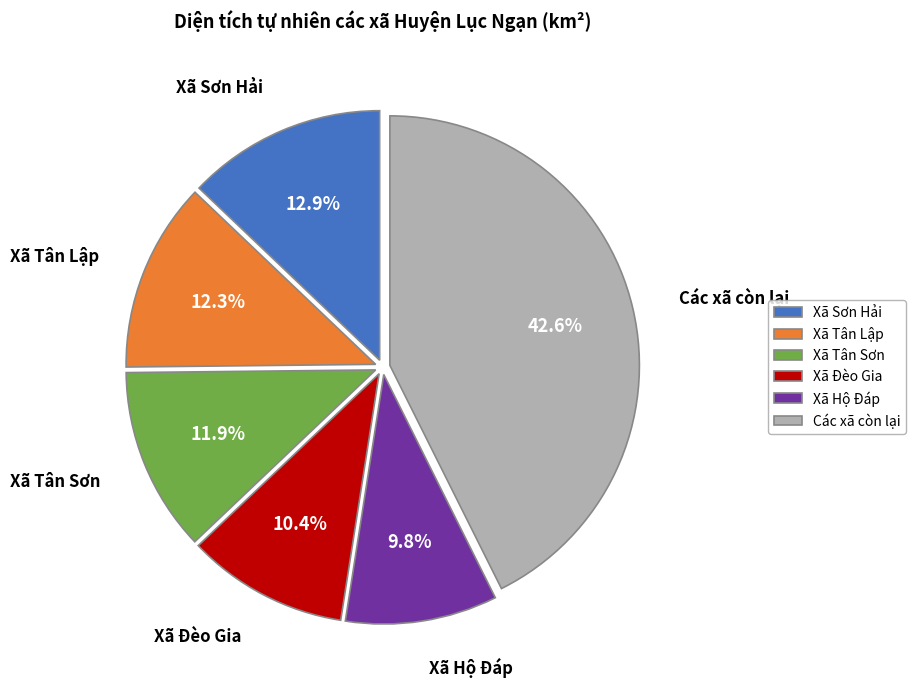

What portion of the pie excludes Xã Sơn Hải?

87.1%